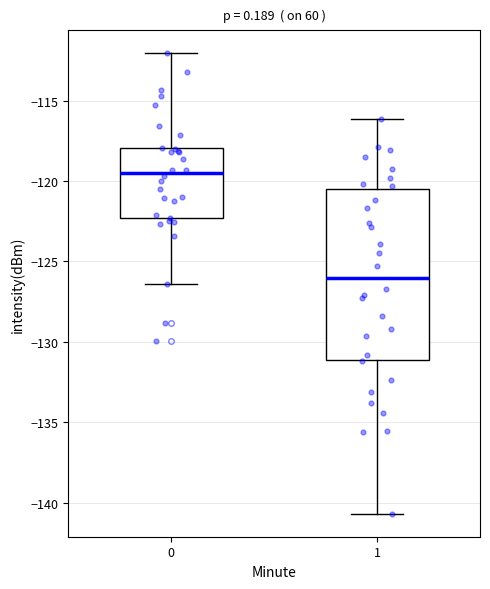

Which box is the tallest, from its lower edge to its upper edge?

1